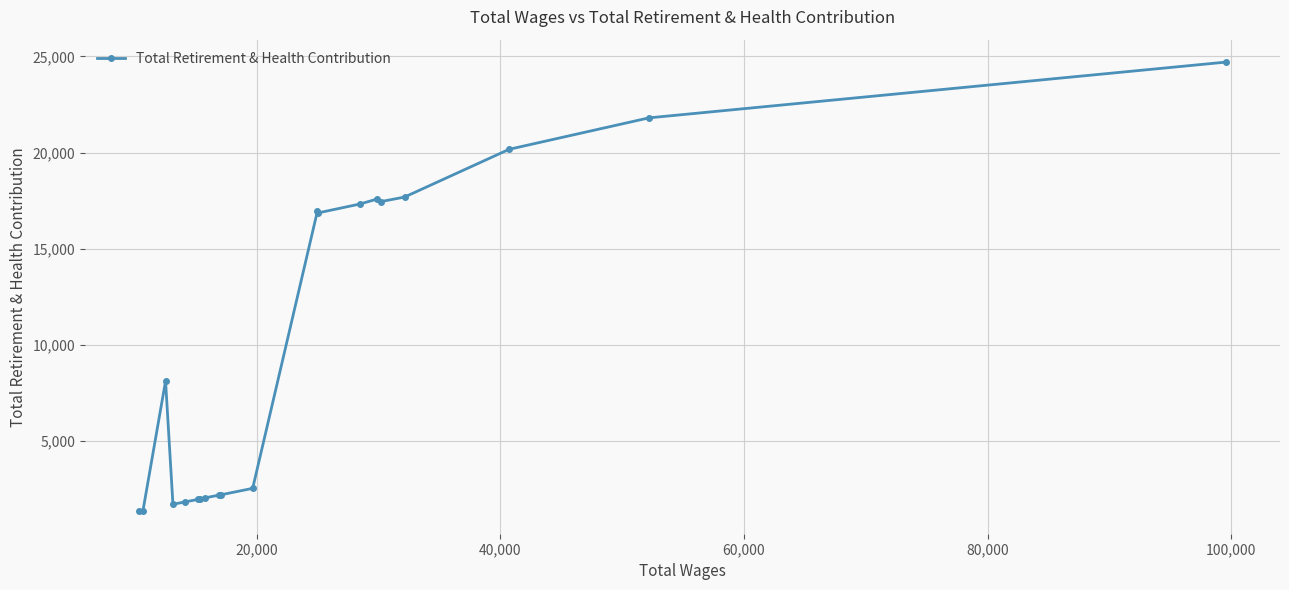

What is the difference between the second highest and second lowest values?

20441